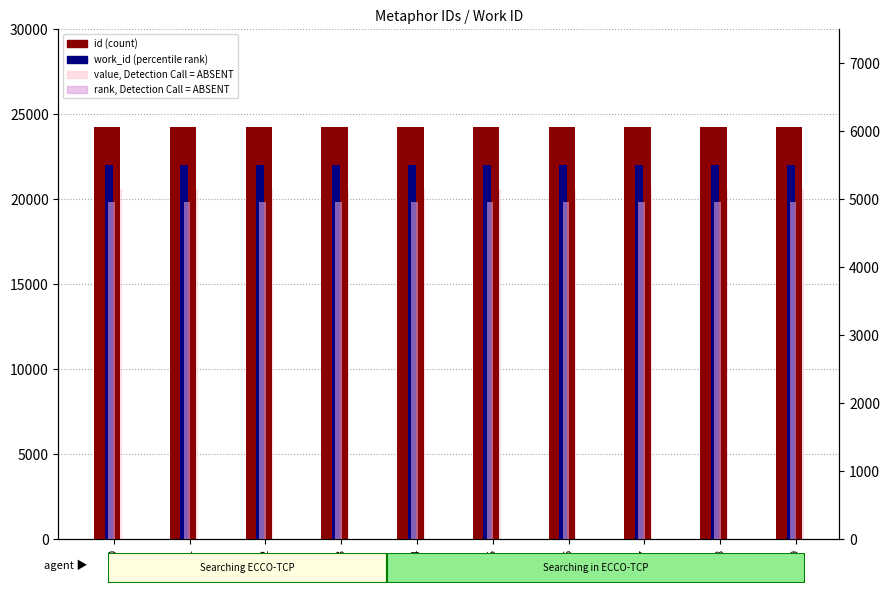

How many groups of bars are there?

10